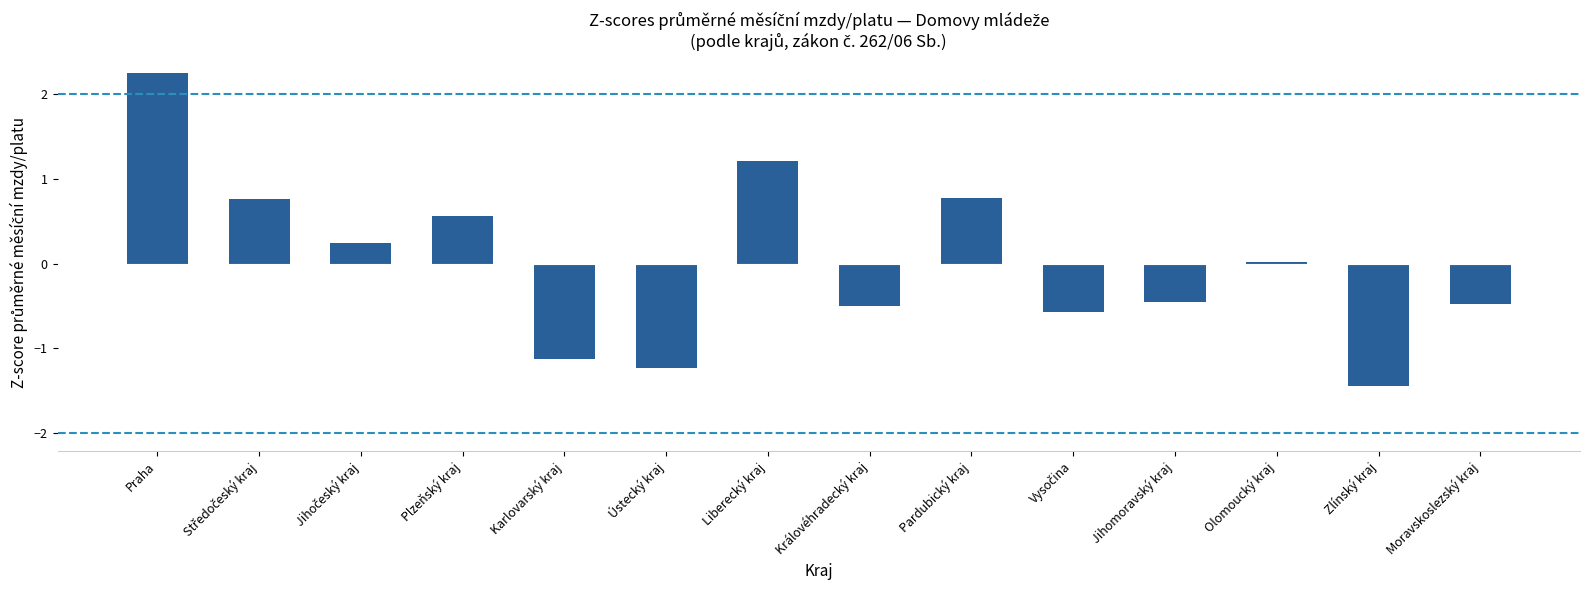

Between Ústecký kraj and Karlovarský kraj, which is larger?

Karlovarský kraj